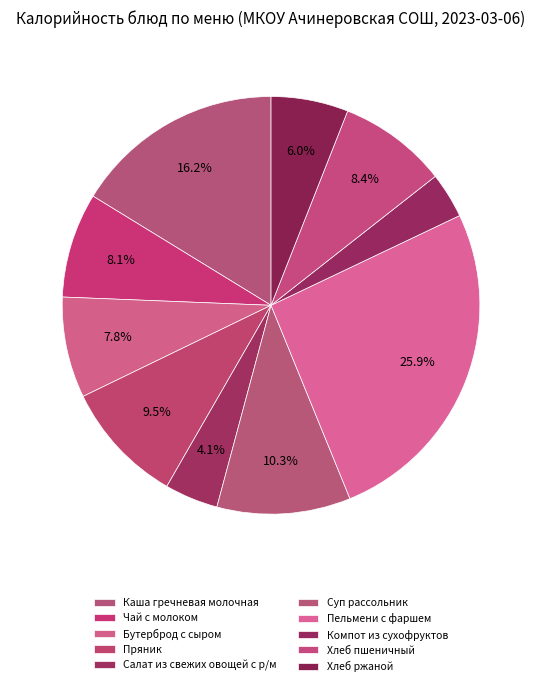

How many segments does this pie chart have?

10